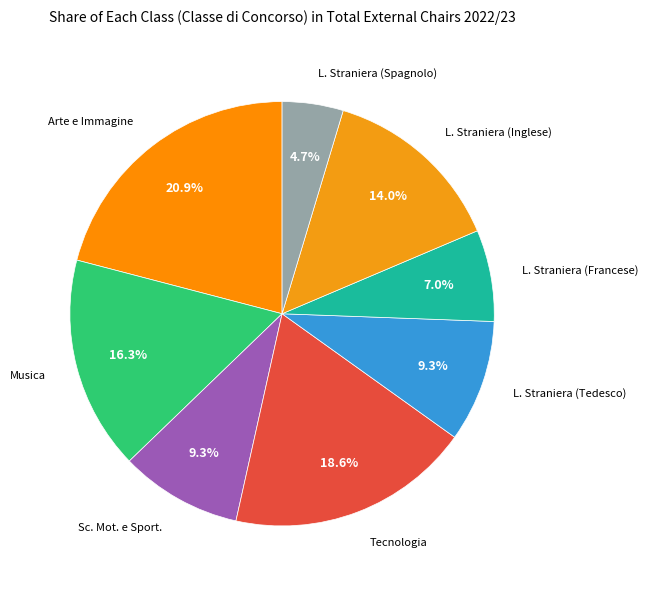

Which slice is the largest?

A001 - ARTE E IMMAGINE SC. I GR.